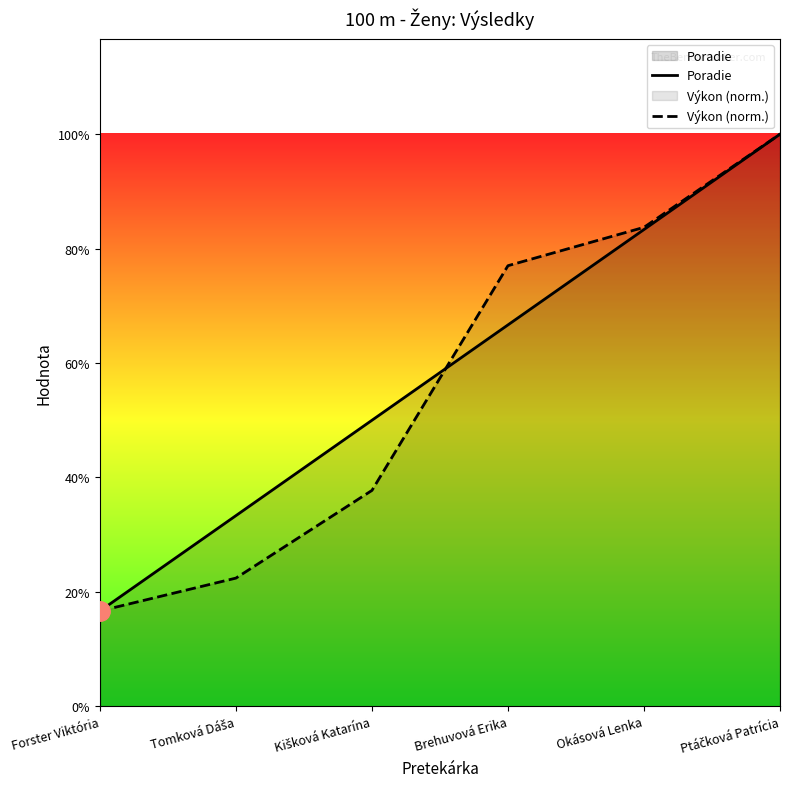

Reading left to right, list all the values displayed in this chart.

Poradie: 1.0	2.0	3.0	4.0	5.0	6.0
Výkon (norm.): 1.0	1.3	2.3	4.6	5.0	6.0